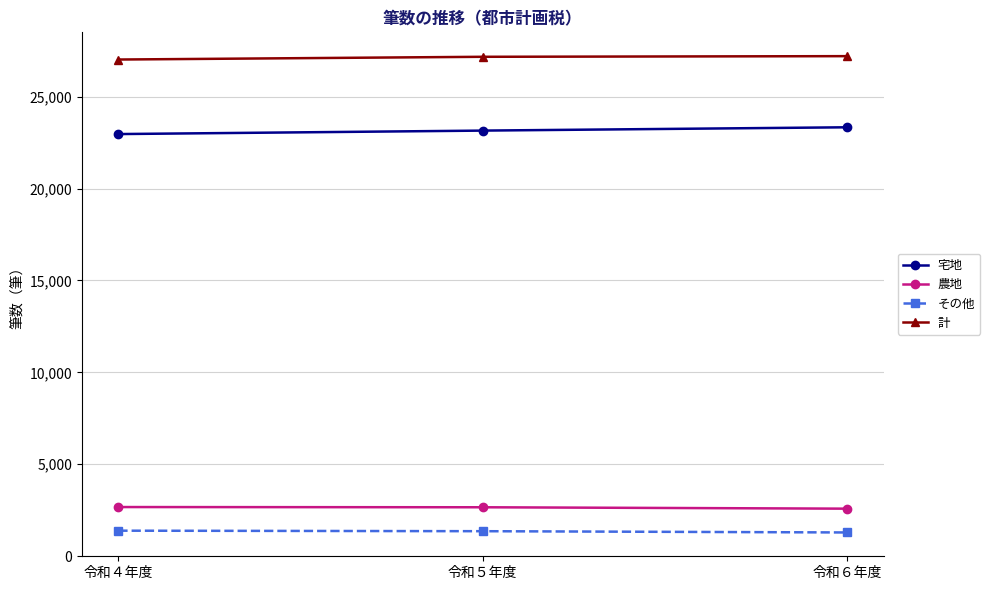

At 令和６年度, list the series in order from largest to smallest.

計, 宅地, 農地, その他